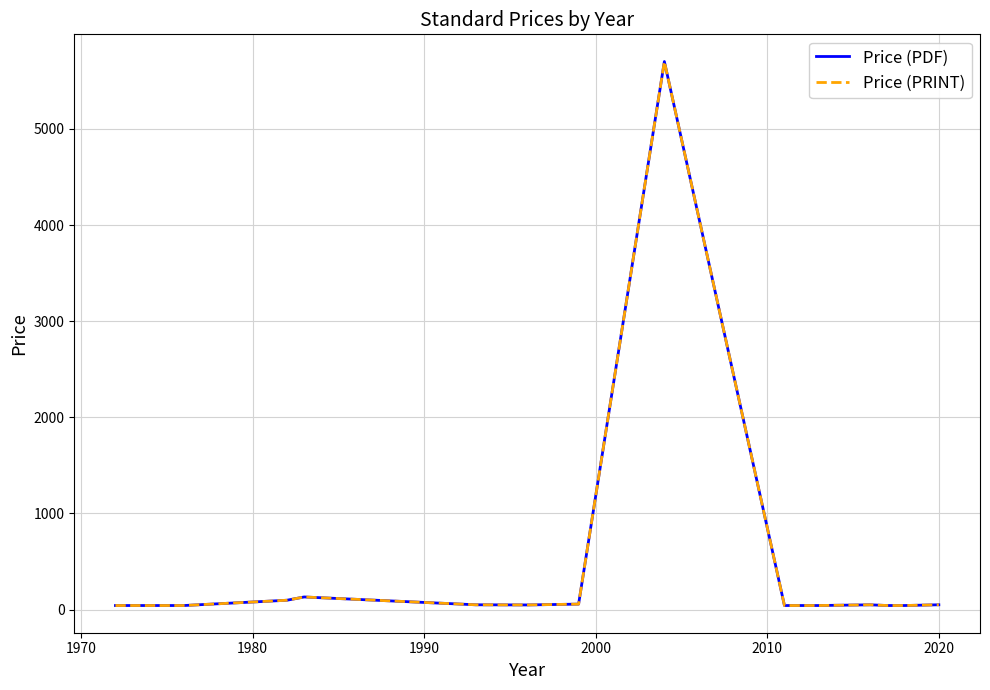

True or false: Price (PRINT) and Price (PDF) intersect in this chart.

False